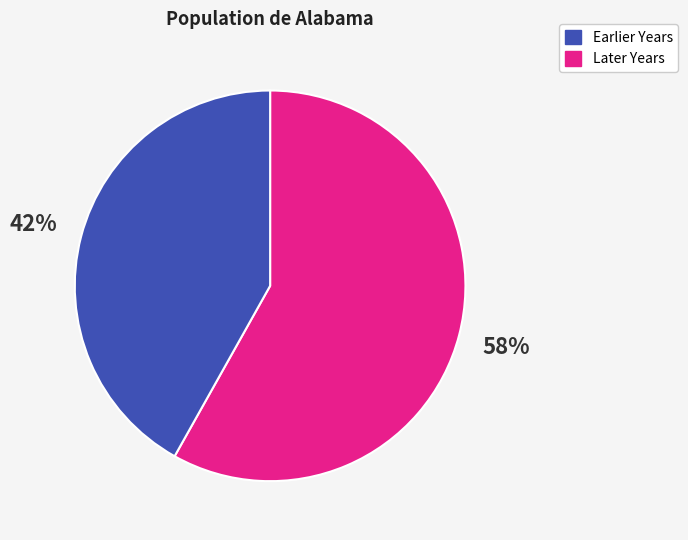

To the nearest percent, what is the difference between the largest and smallest slice percentages?

16%